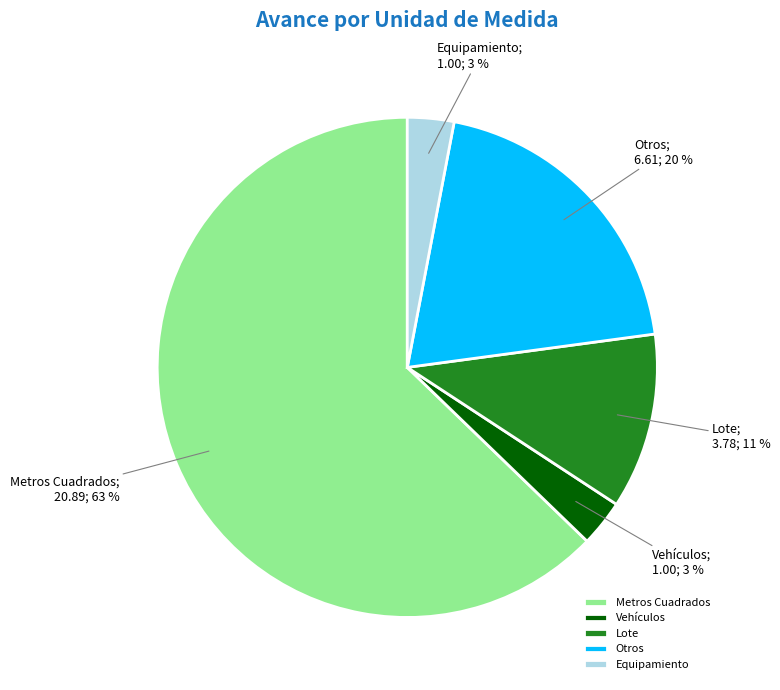

To the nearest percent, what portion does Otros represent?

20%